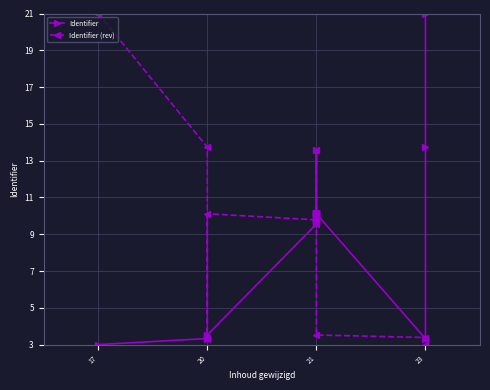

How many series are shown in this chart?

2